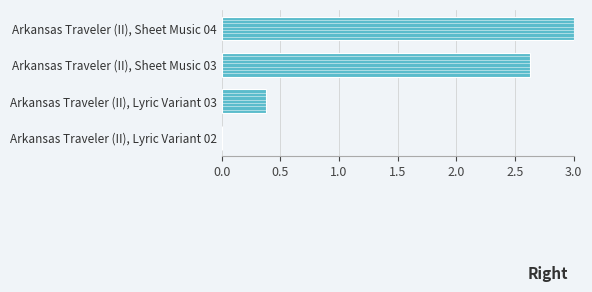

Are the bars horizontal?

Yes